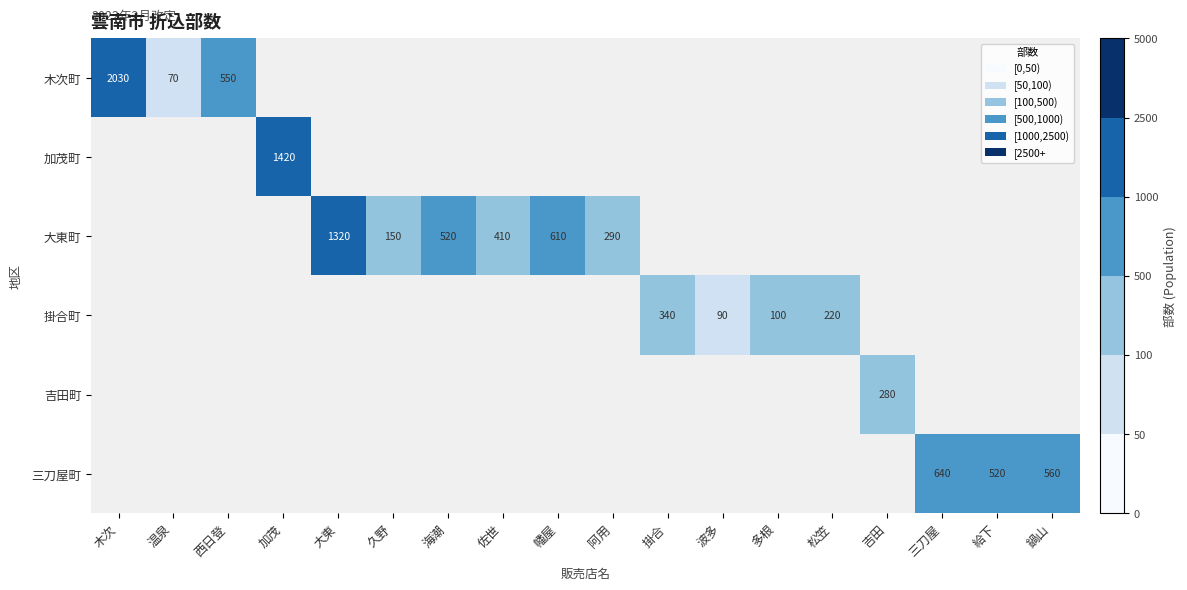

Is it true that 掛合町 equals 100 at 多根?

True